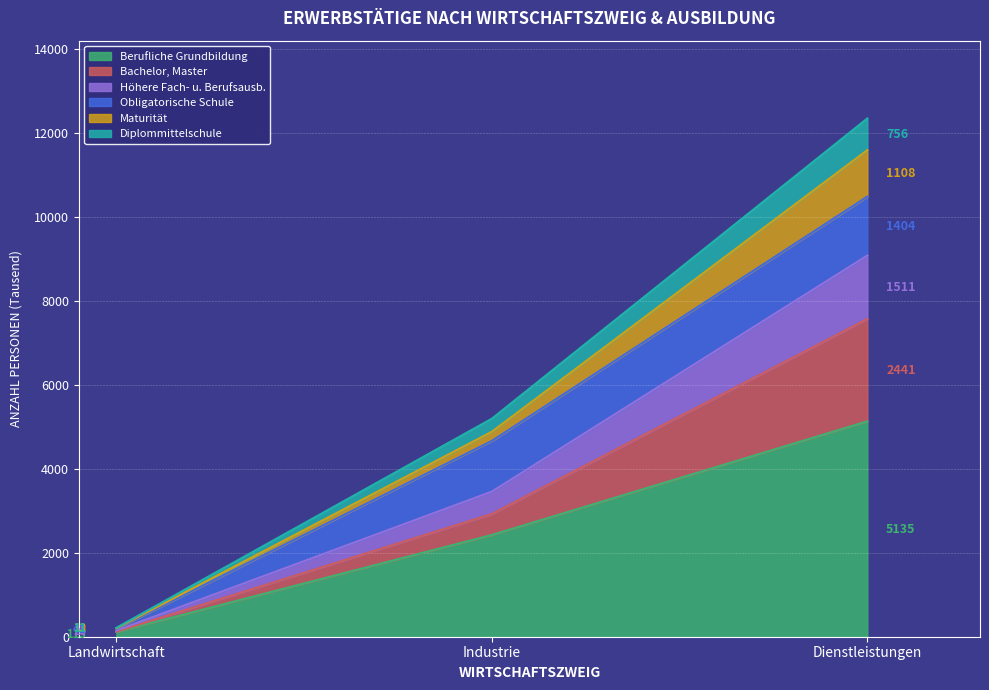

Which category has the highest value across all series?

Dienstleistungen